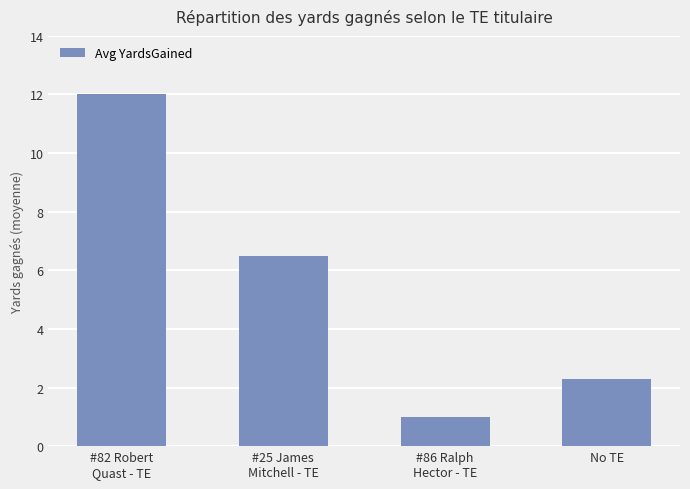

List the labels in order of value, smallest first.

#86 Ralph
Hector - TE, No TE, #25 James
Mitchell - TE, #82 Robert
Quast - TE